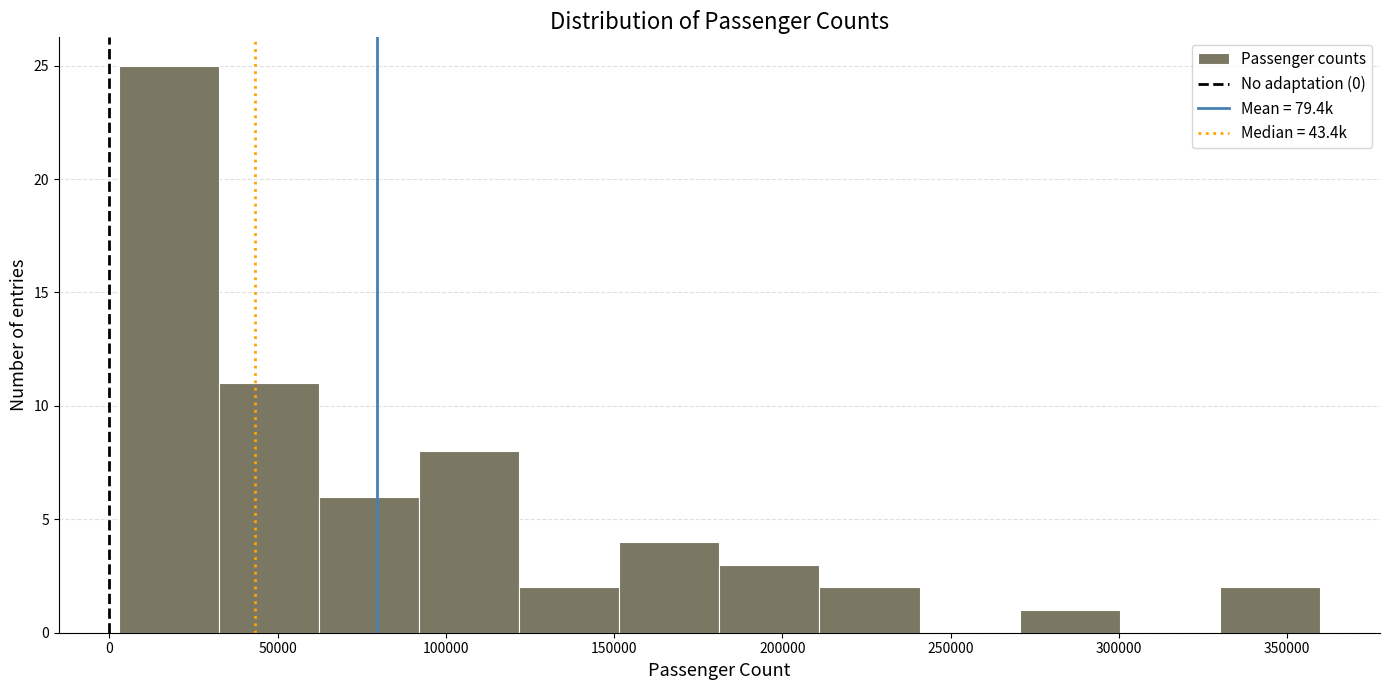

Reading left to right, list every bar in this chart as the range it spans on the x-axis followed by its height. Neither the bar edges nor the heights are printed on the chart, so give them approximately, as read against the axes.

5000 to 35000: 25
35000 to 60000: 11
60000 to 90000: 6
90000 to 120000: 8
120000 to 150000: 2
150000 to 180000: 4
180000 to 210000: 3
210000 to 240000: 2
240000 to 270000: 0
270000 to 300000: 1
300000 to 330000: 0
330000 to 360000: 2